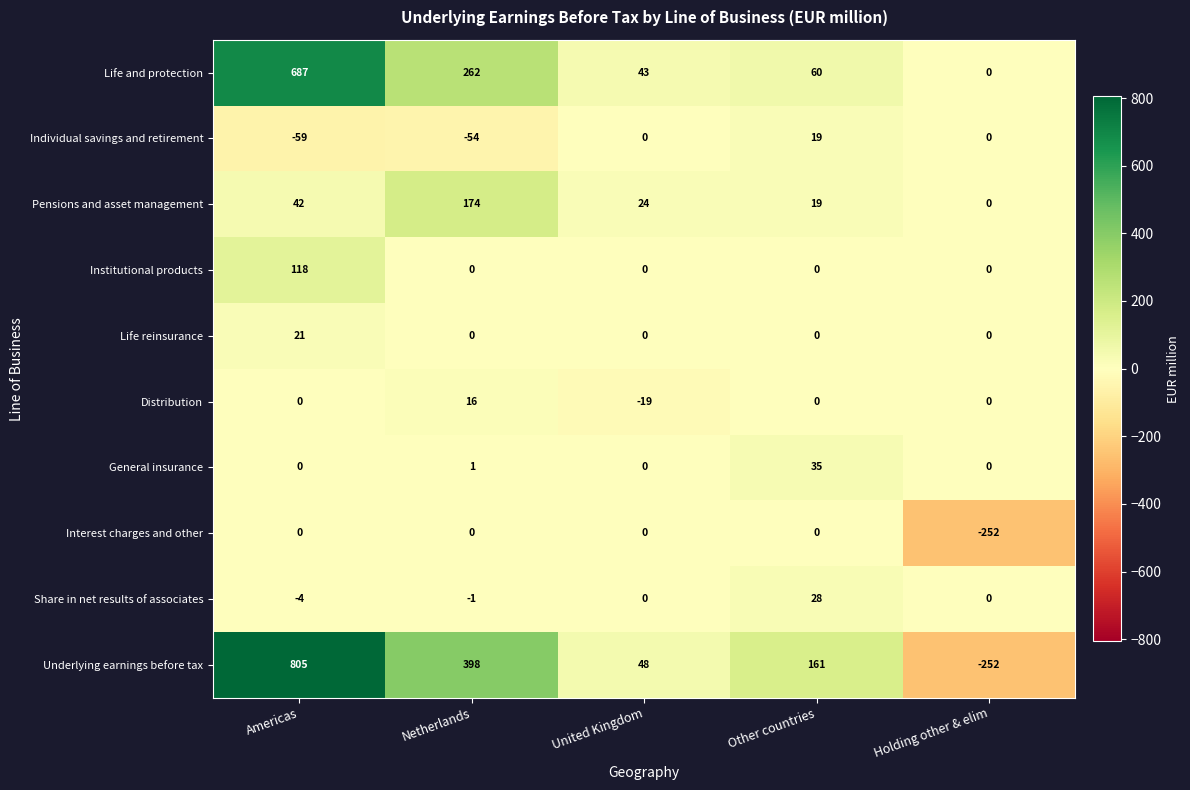

The Pensions and asset management series shows 24 at United Kingdom. True or false?

True